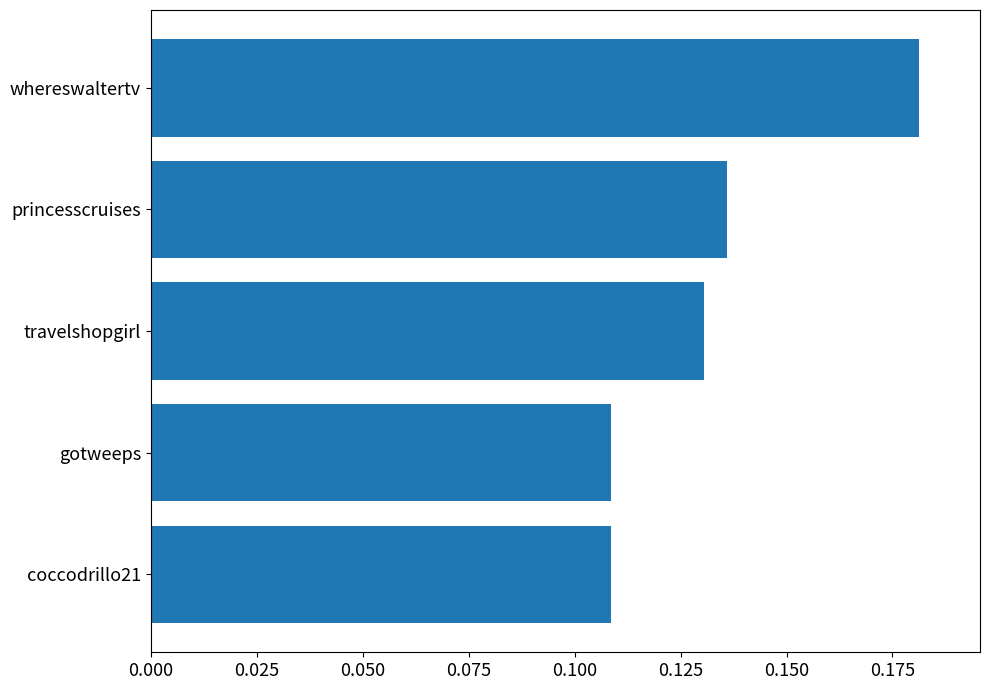

Count the values in the range 0 to 1.

5